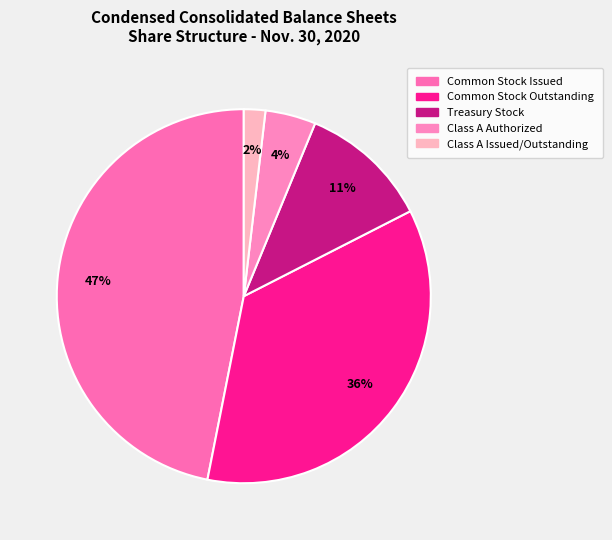

Which category has the biggest portion of the pie?

Common Stock Issued